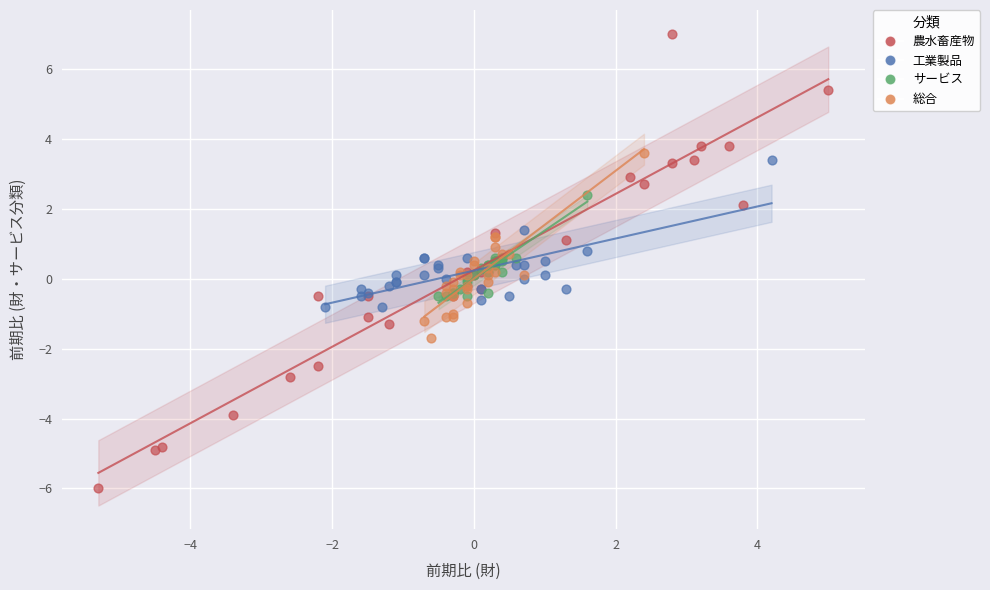

Which series reaches the maximum Y coordinate?

農水畜産物